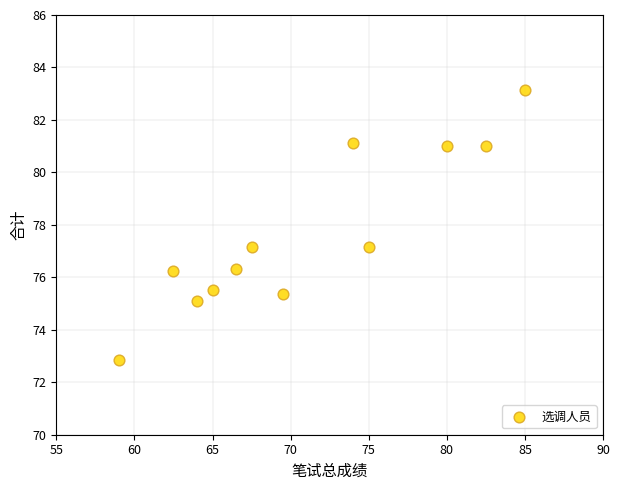

What is the average X value?

70.9